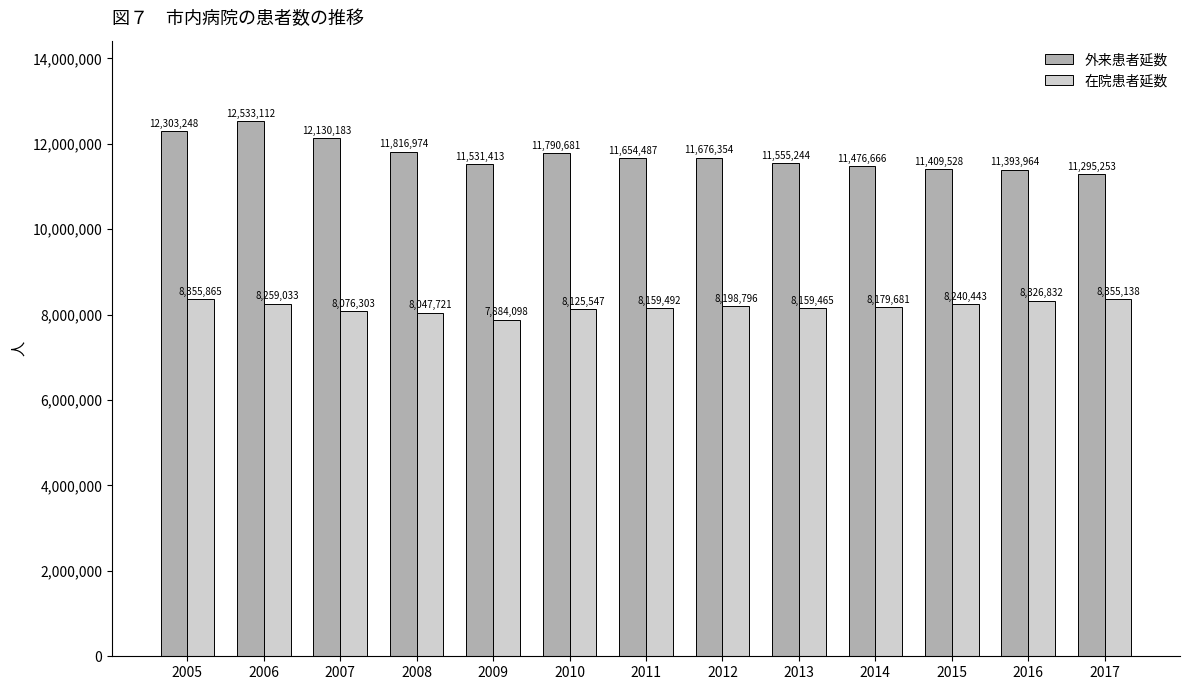

Which series changed the most between 2016 and 2017?

外来患者延数